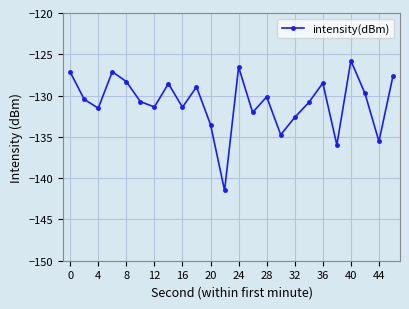

What is the sum of all values?

-3140.7